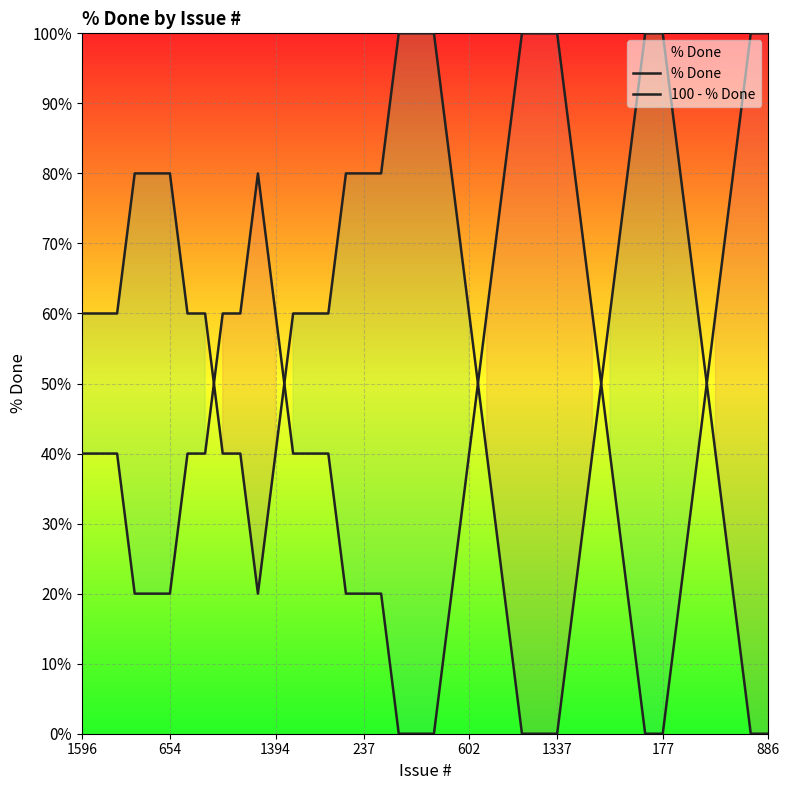

What position from the right is 36?

4